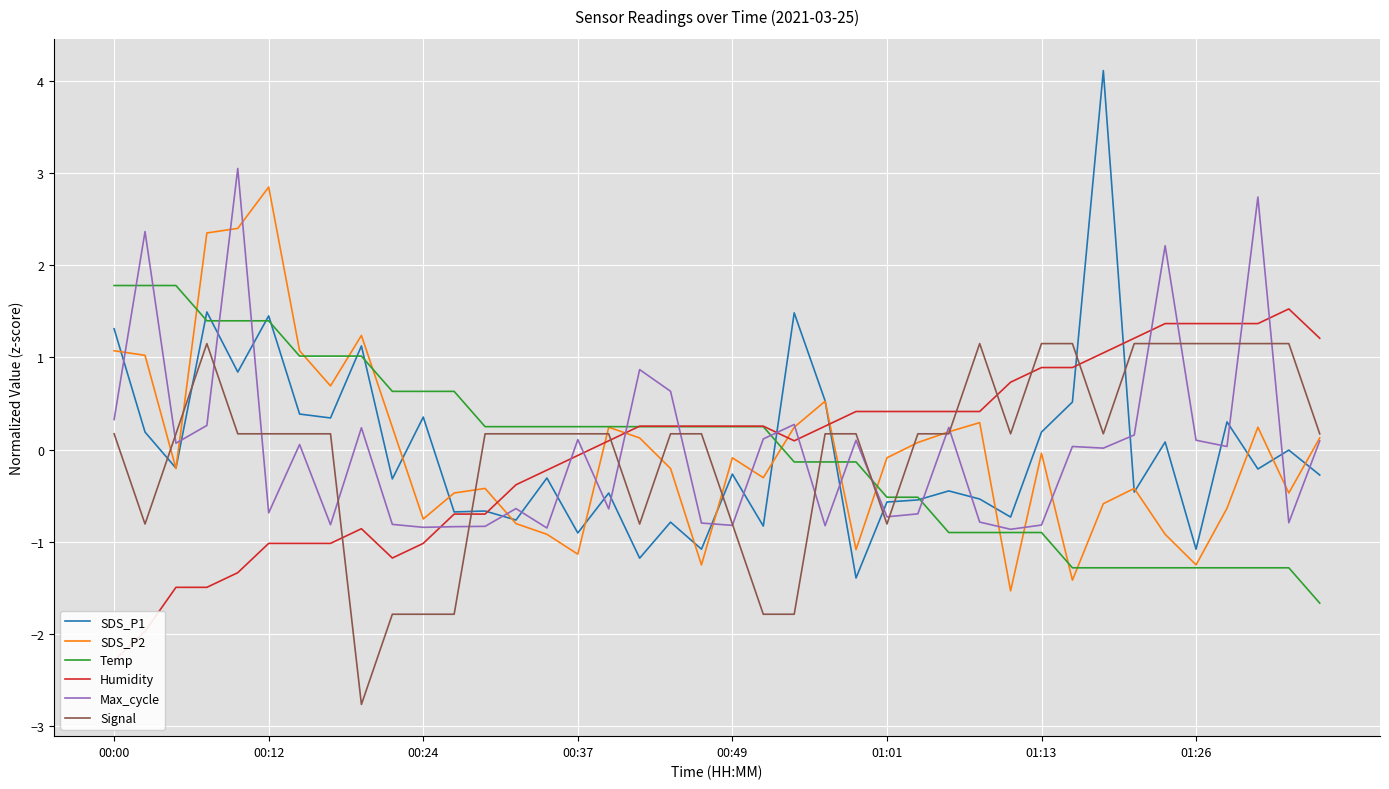

Which series has the widest spread of values?

SDS_P1